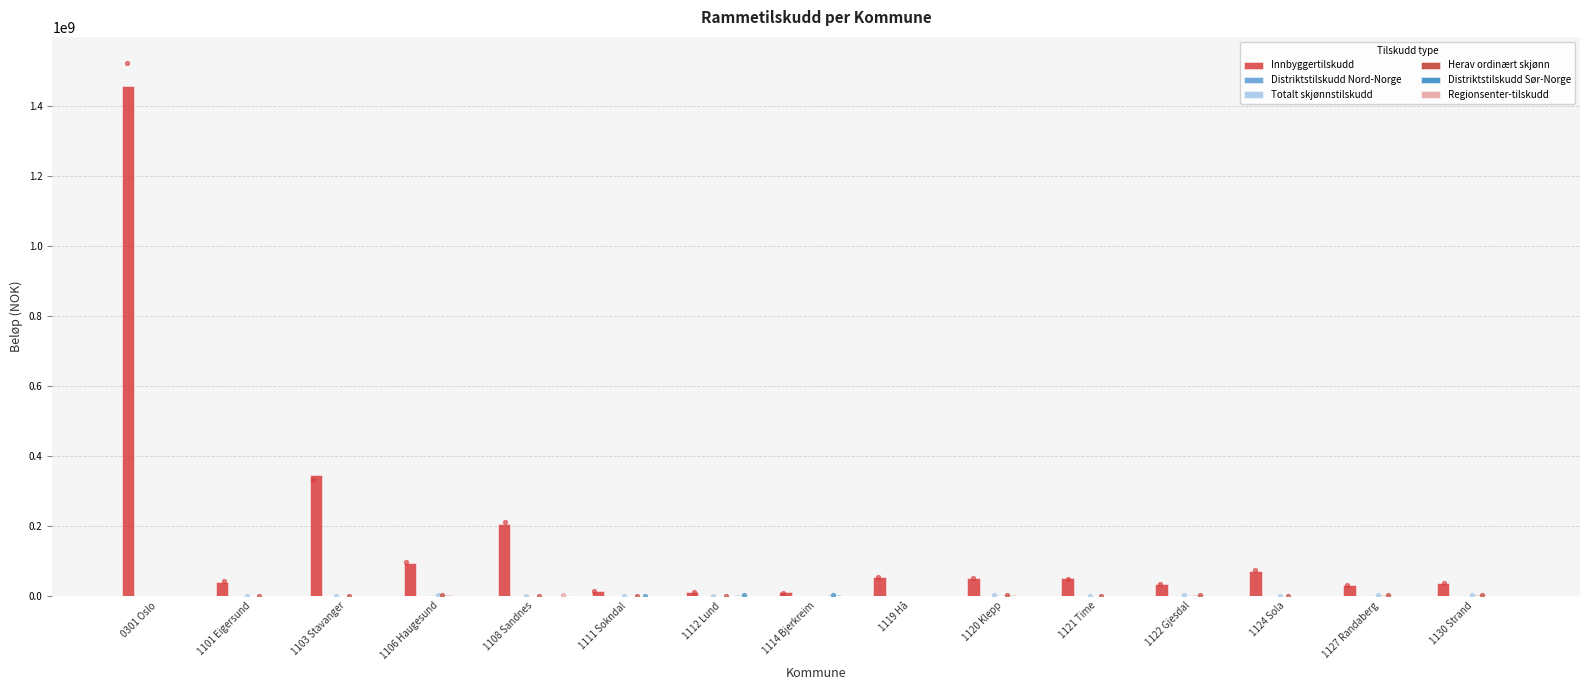

Which series has the largest total across all categories?

Innbyggertilskudd